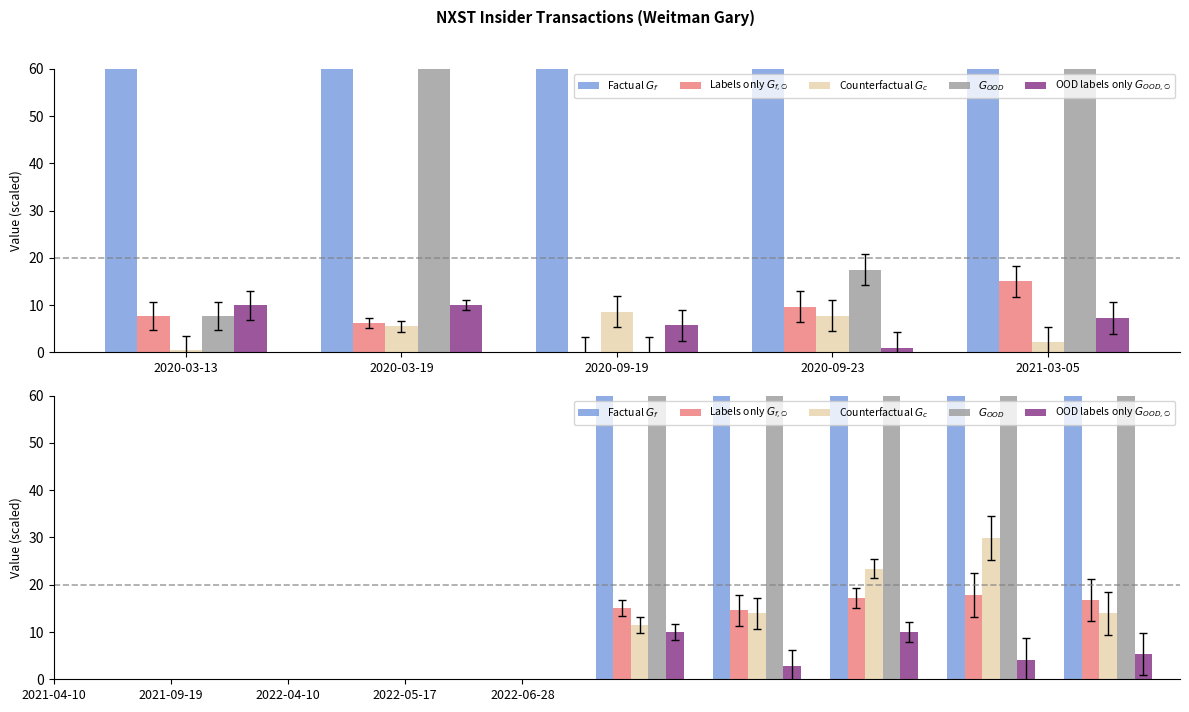

What is the average value of the OOD labels only $G_{OOD,\emptyset}$ series?

6.5